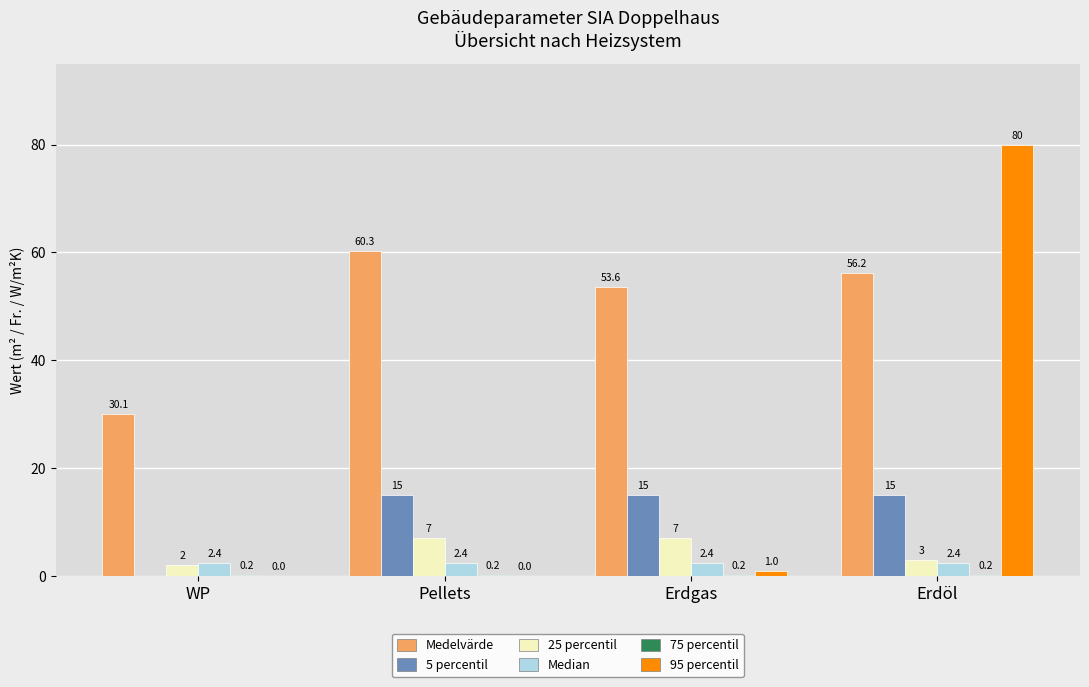

What is the maximum value shown in the chart?

80.0